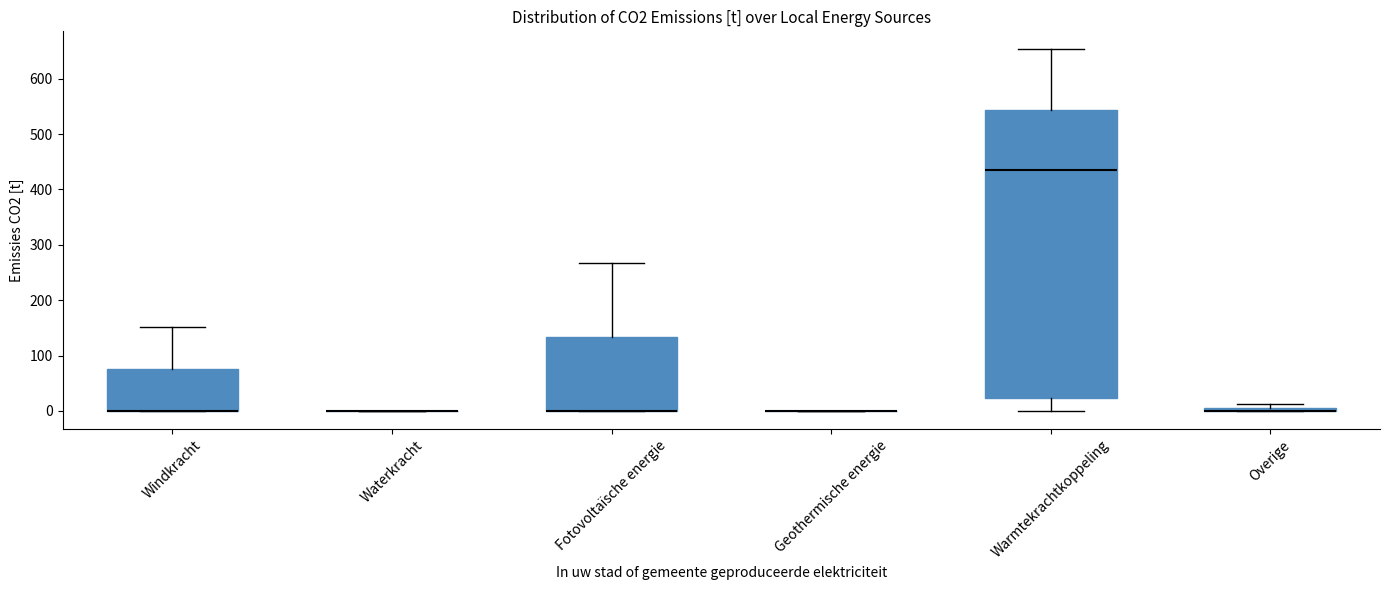

Where does the upper whisker of the box for Fotovoltaïsche energie end on the y-axis? The values are not printed on the chart, so give them approximately, as read against the axis.

270